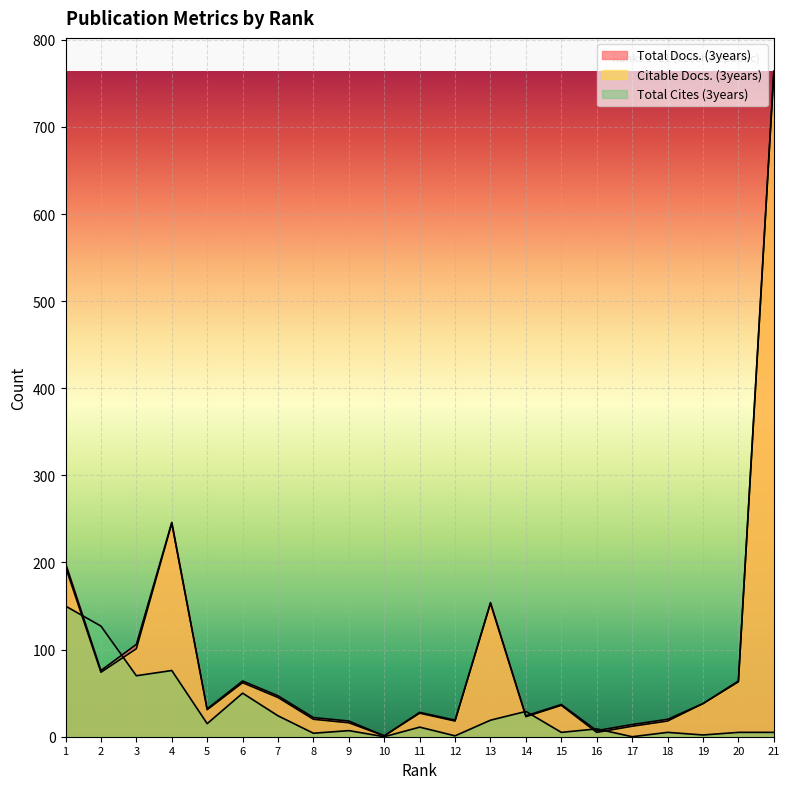

Is the value of Citable Docs. (3years) at 1 greater than the value of Total Docs. (3years) at 11?

Yes